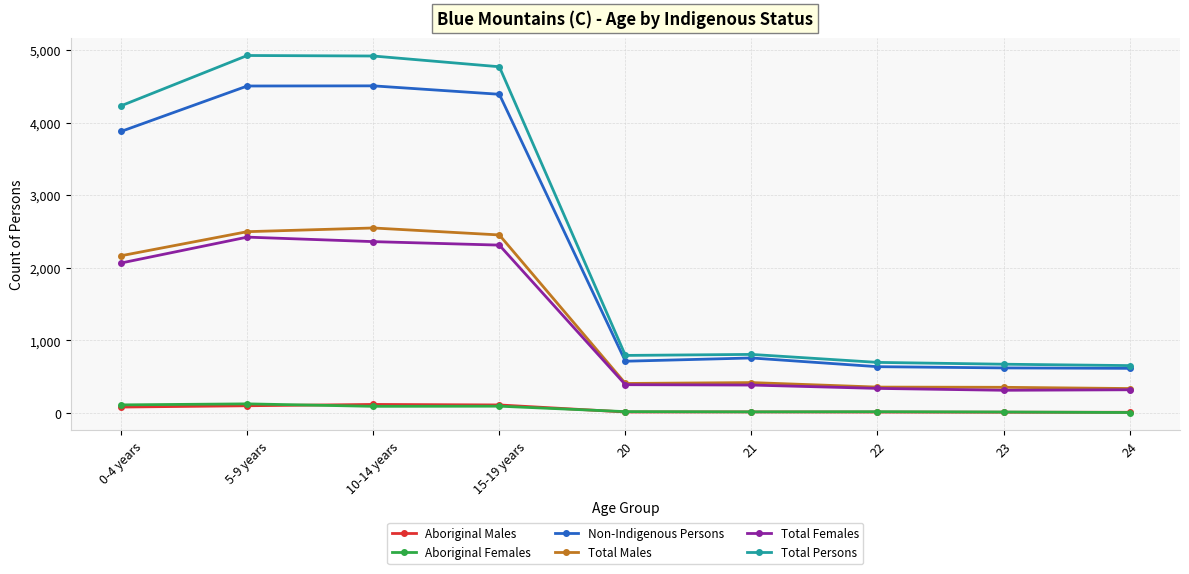

What is the spread (max minus min) of values at 22?

684